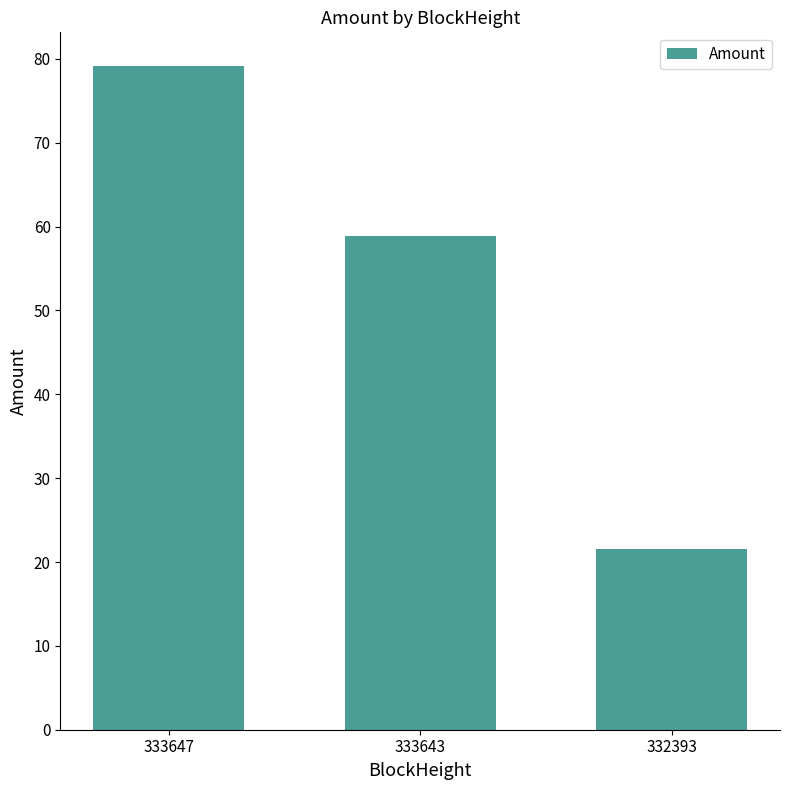

What is the maximum value shown in the chart?

79.2